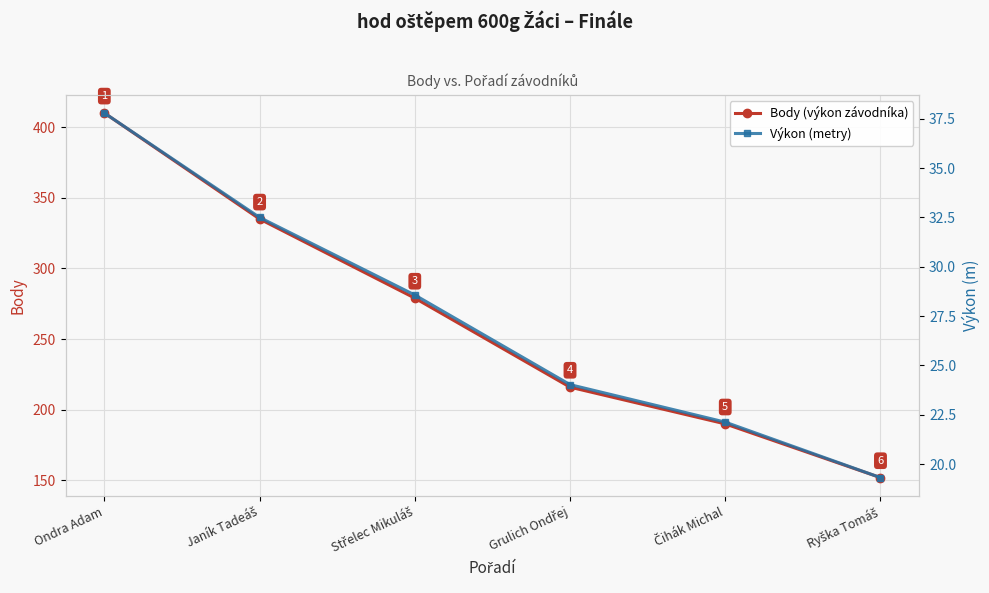

True or false: Výkon (metry) has a value of 42.7 at Střelec Mikuláš.

False